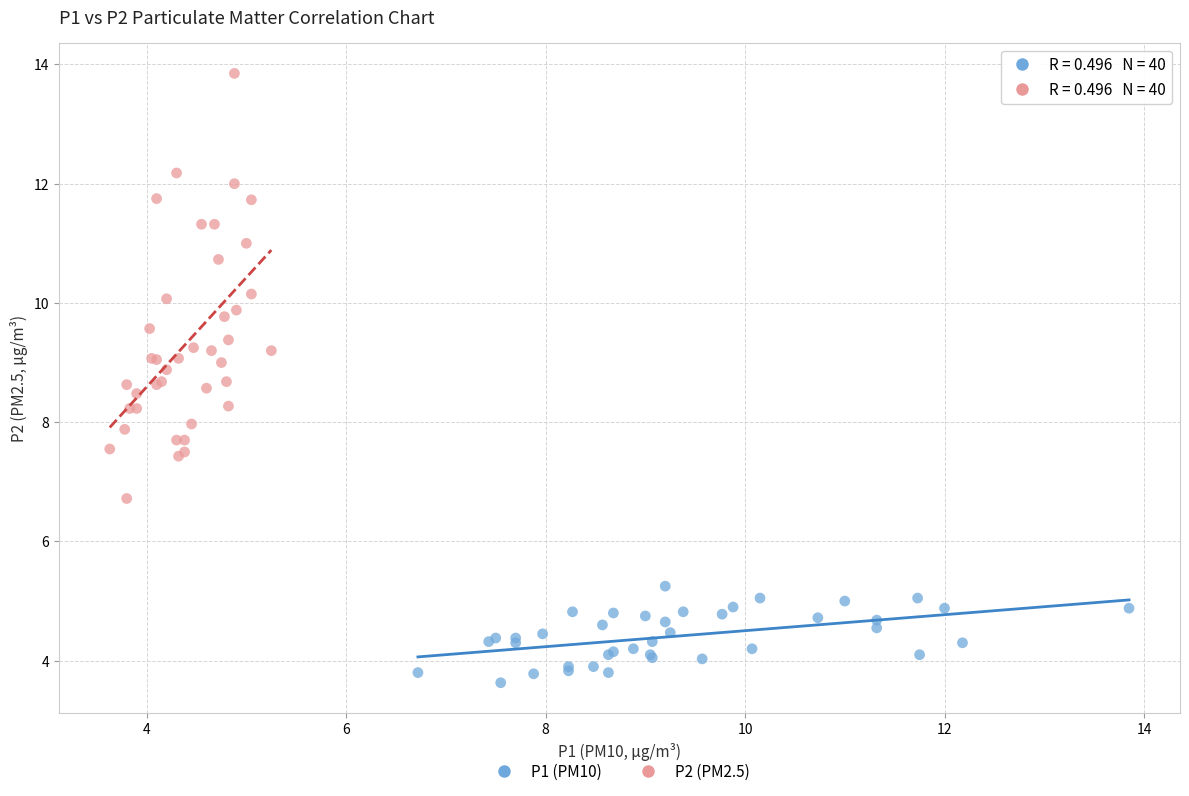

Which series has the widest spread of Y values?

P2 (PM2.5)